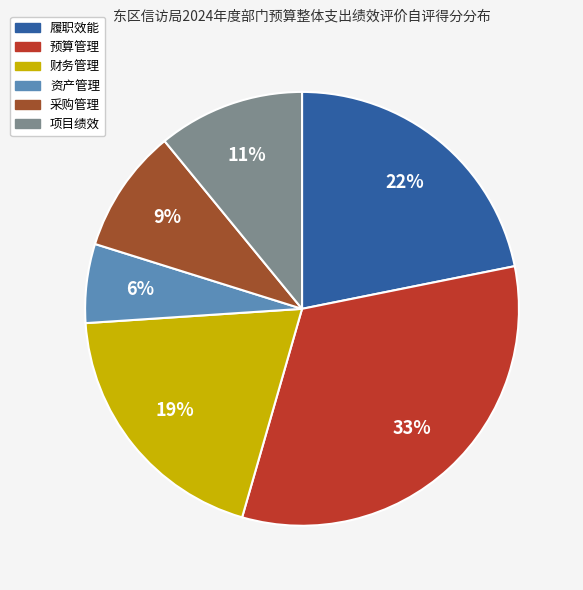

True or false: 财务管理 accounts for 19% of the total.

True